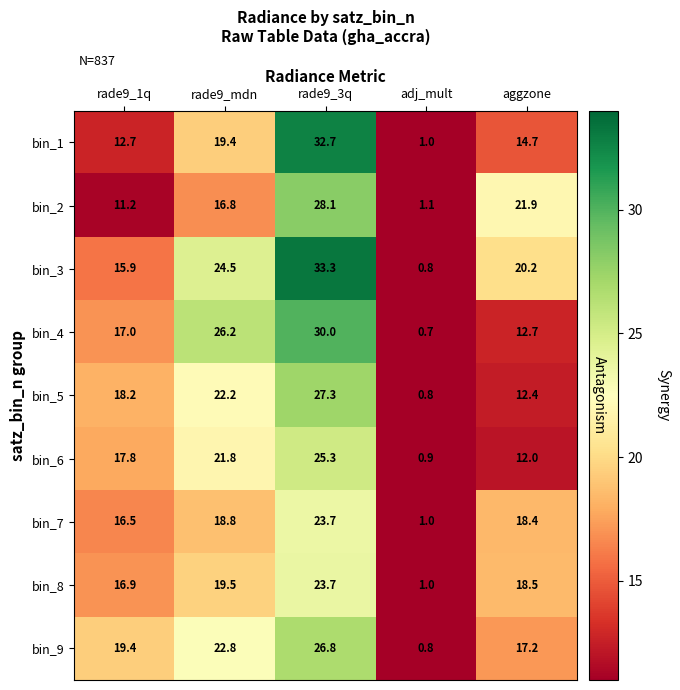

At how many categories does at least one series exceed 16?

4